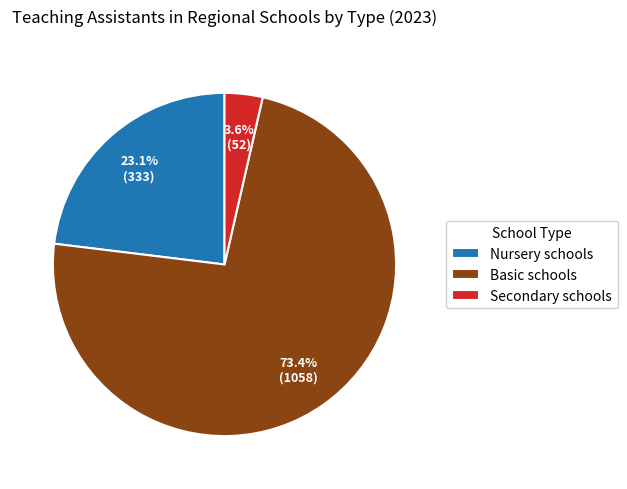

Which category has the biggest portion of the pie?

Basic schools